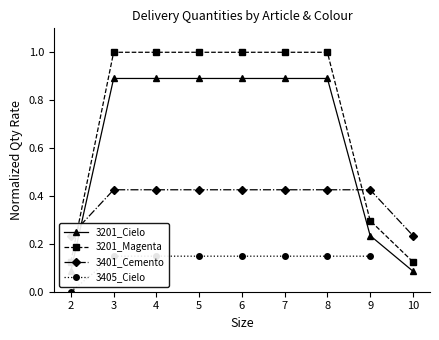

What value does the 3201_Magenta series have at 5?

1.0